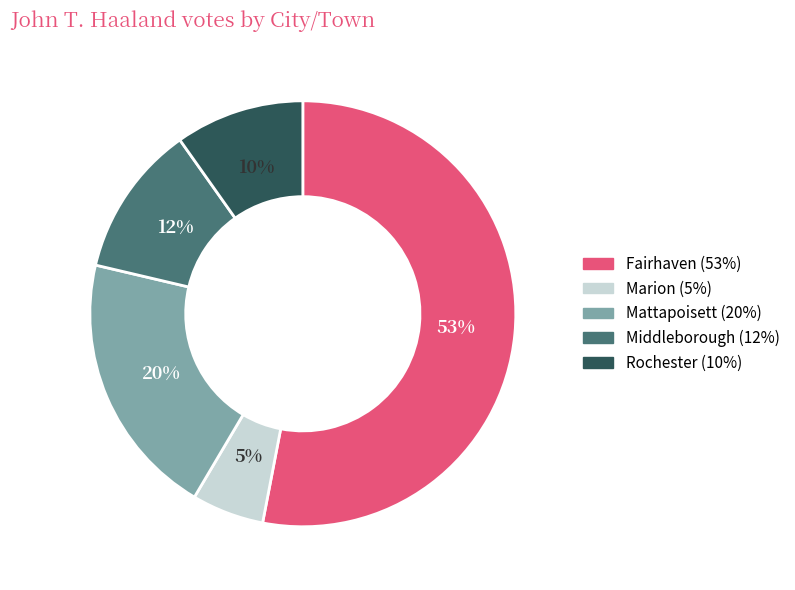

Is the sum of Fairhaven and Mattapoisett greater than half?

Yes